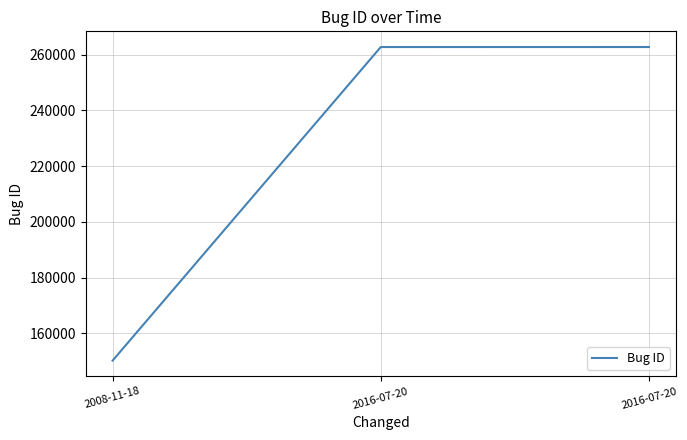

Approximately how many times larger is the value at 2016-07-20 compared to 2016-07-20?

1.0